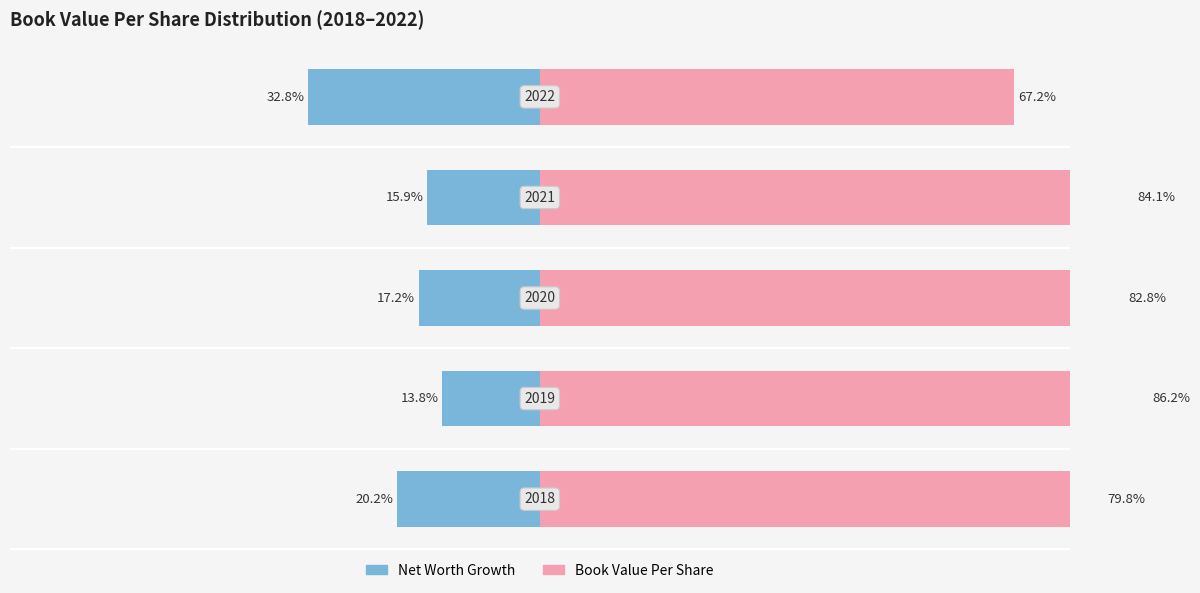

What is the value of the Book Value Per Share bar at the 2nd from the left?

86.2